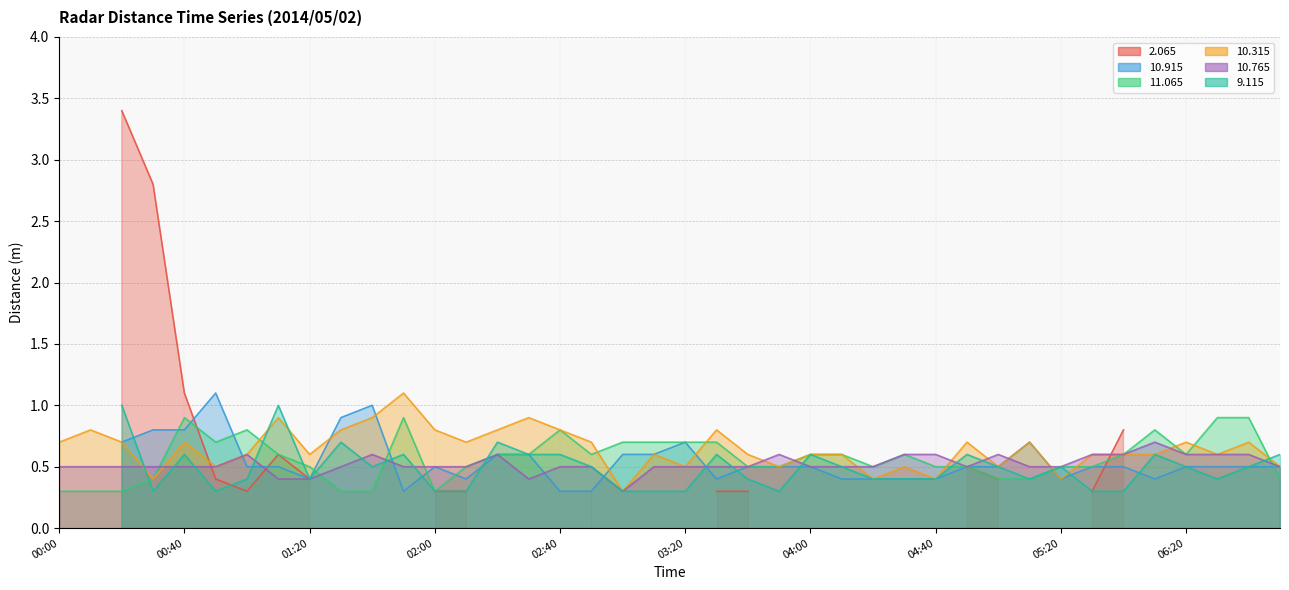

True or false:  10.315 has more than 0 points higher than both neighbors.

True